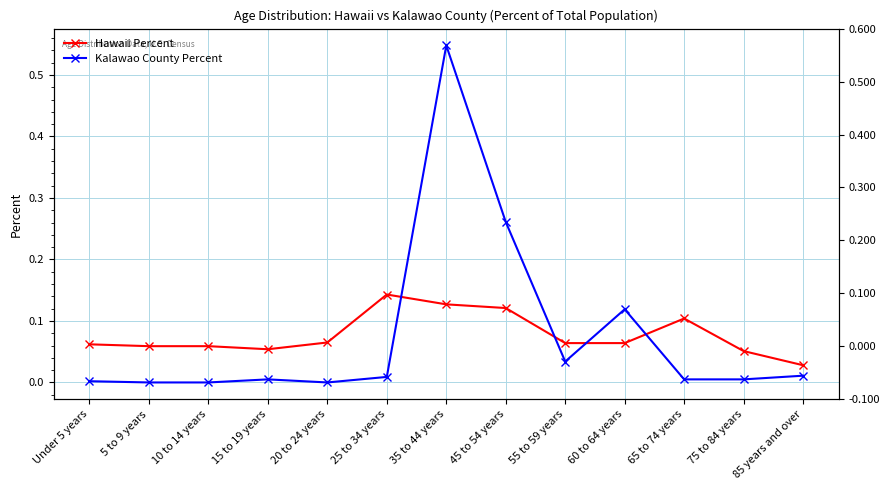

What is the maximum value shown in the chart?

0.5